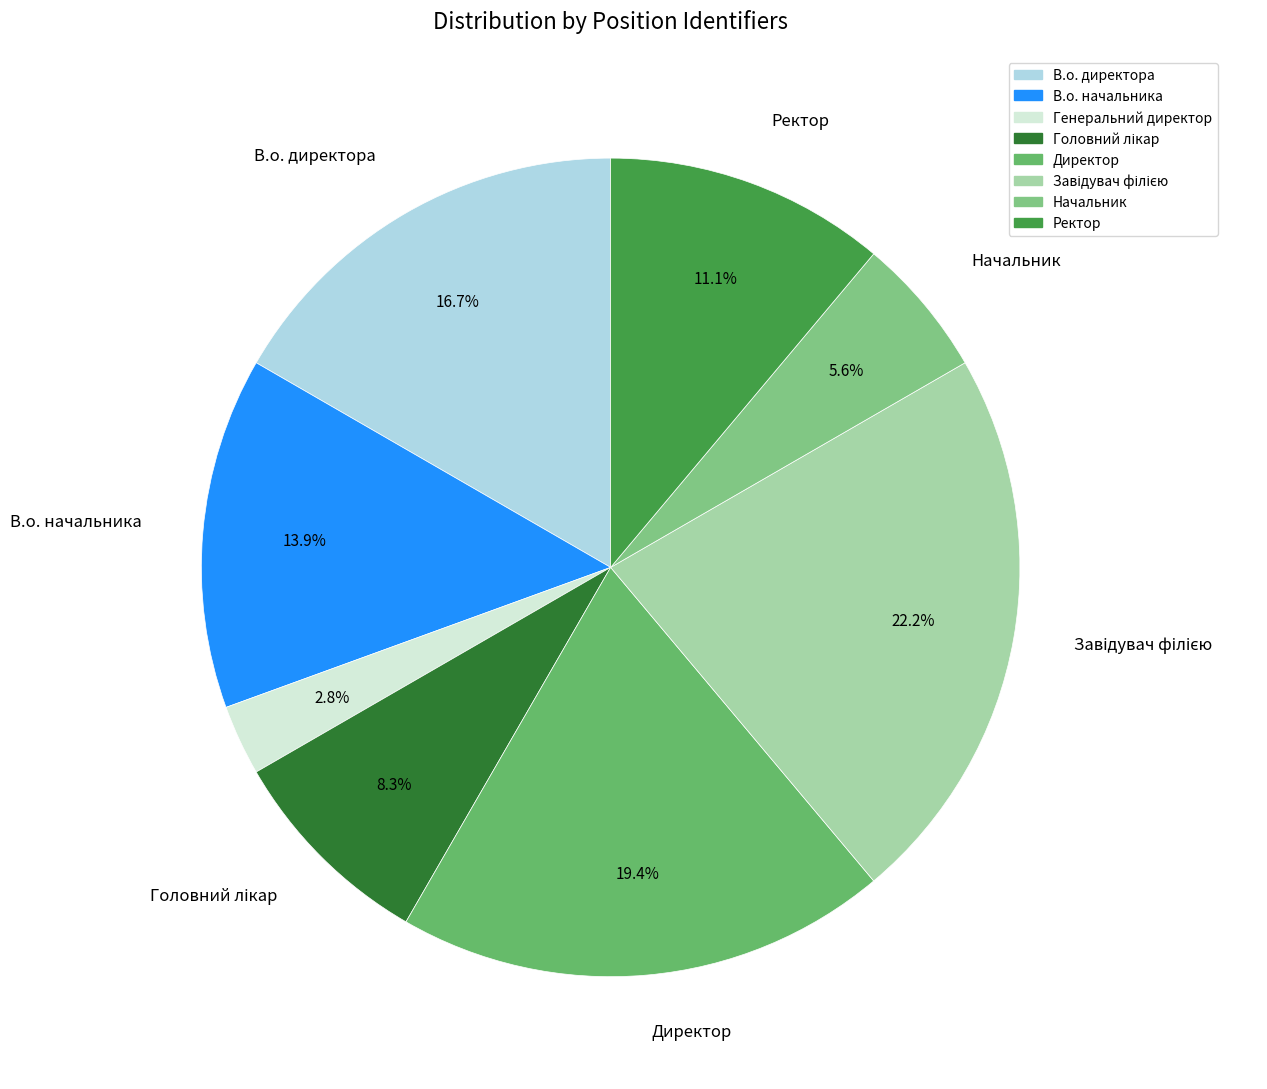

To the nearest percent, what percentage of the pie is Головний лікар?

8%